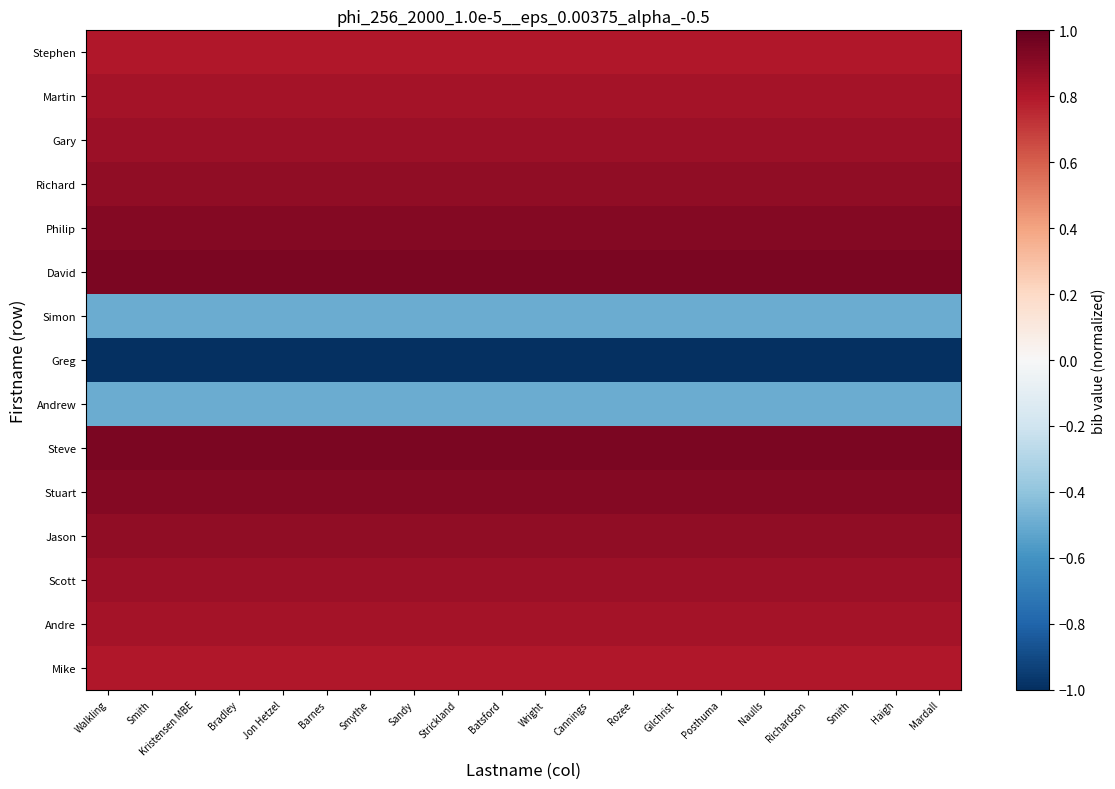

At how many categories does at least one series exceed 0?

20